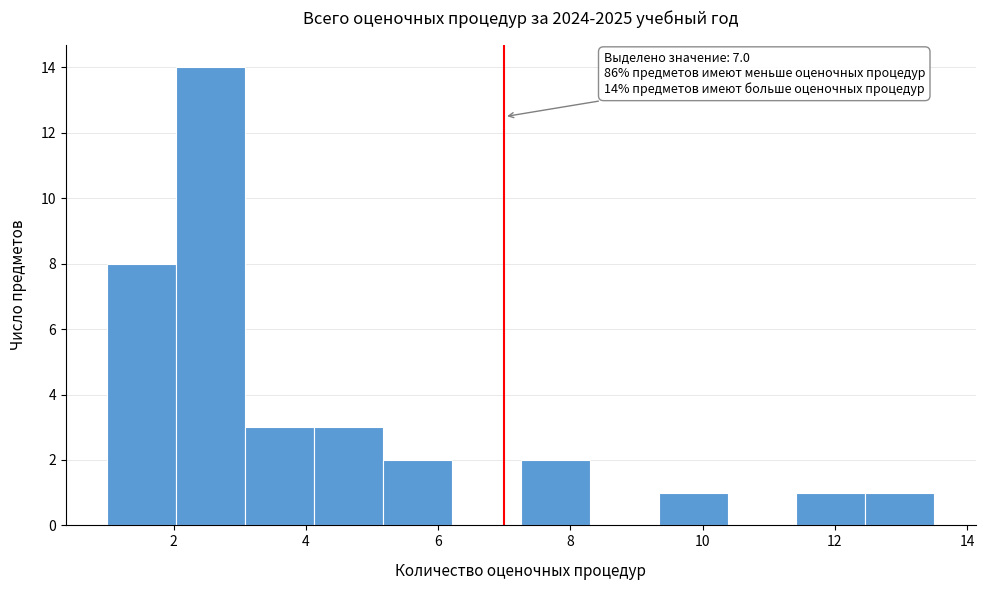

Over which range of the x-axis is the bar tallest?

2.0 to 3.0